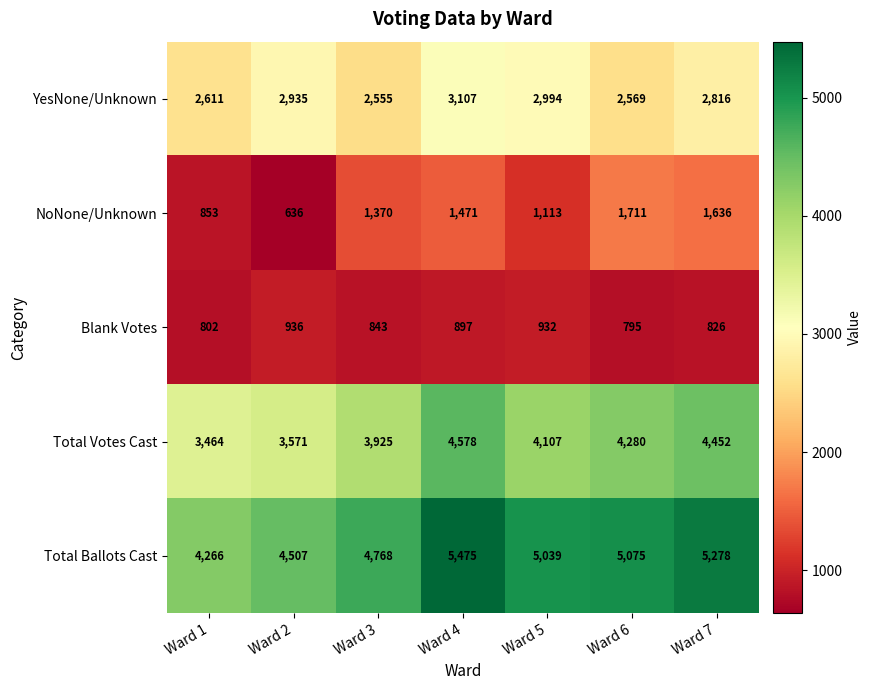

How many categories are shown in the chart?

7